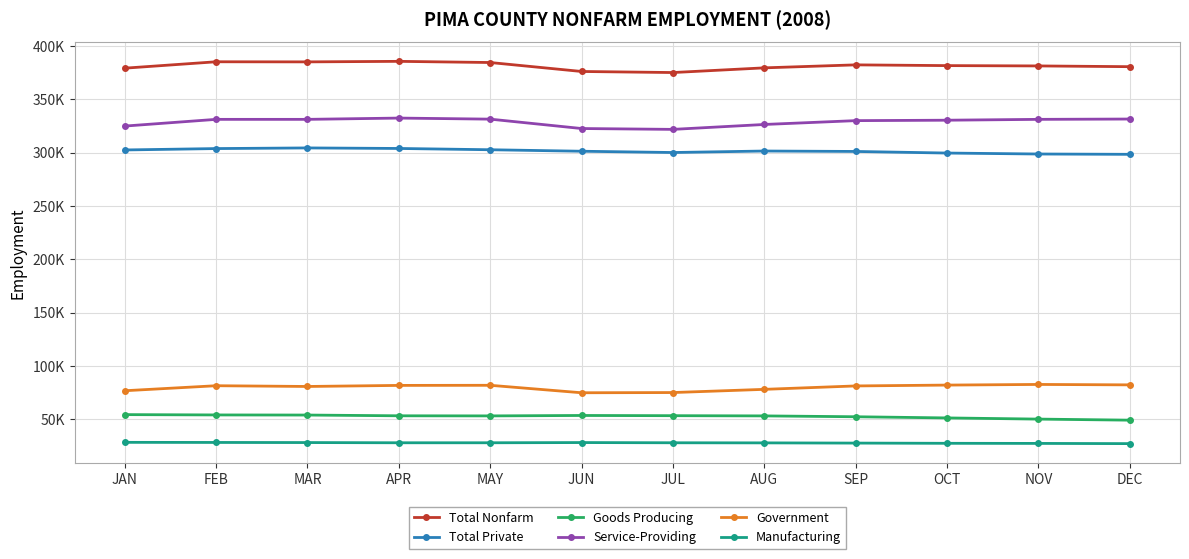

The Total Private series shows 134393 at JUL. True or false?

False